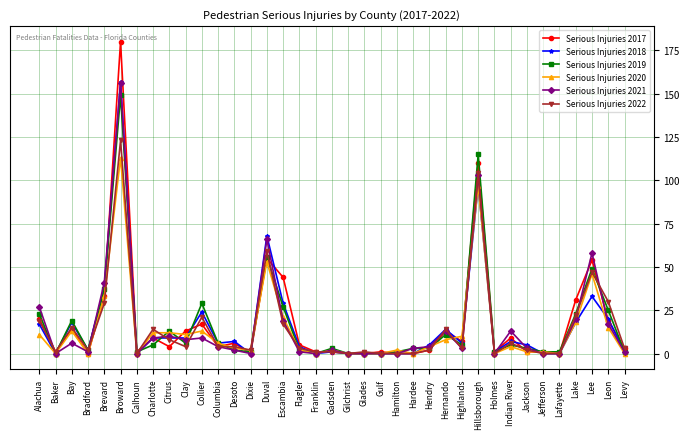

Count the number of data series in this chart.

6